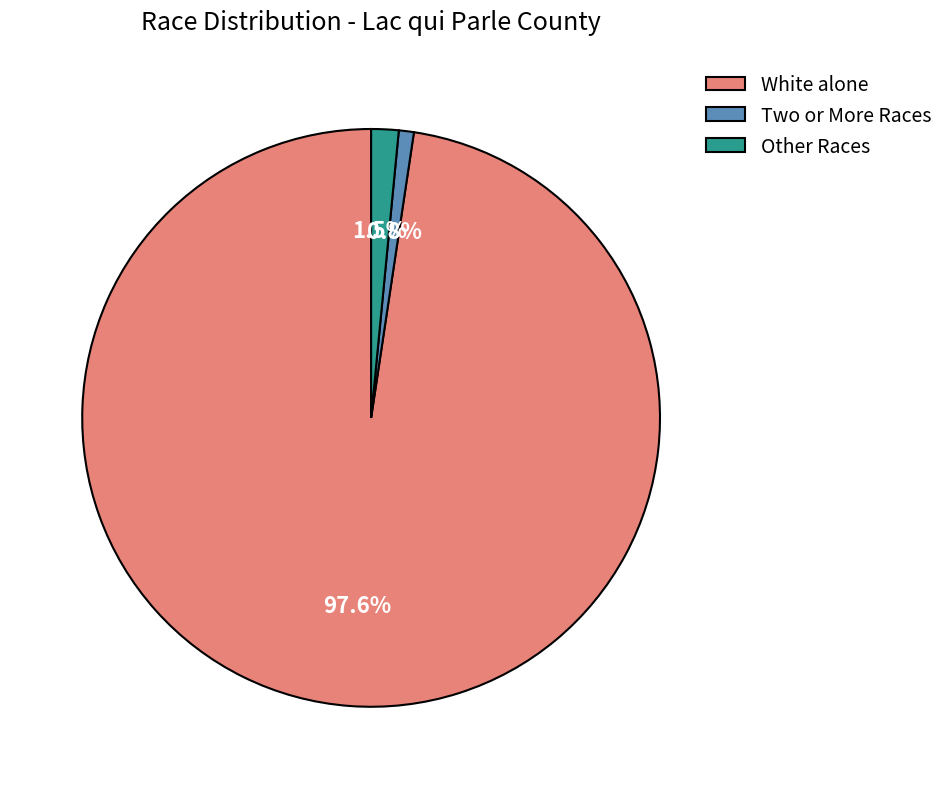

Which slice is the smallest?

Two or More Races